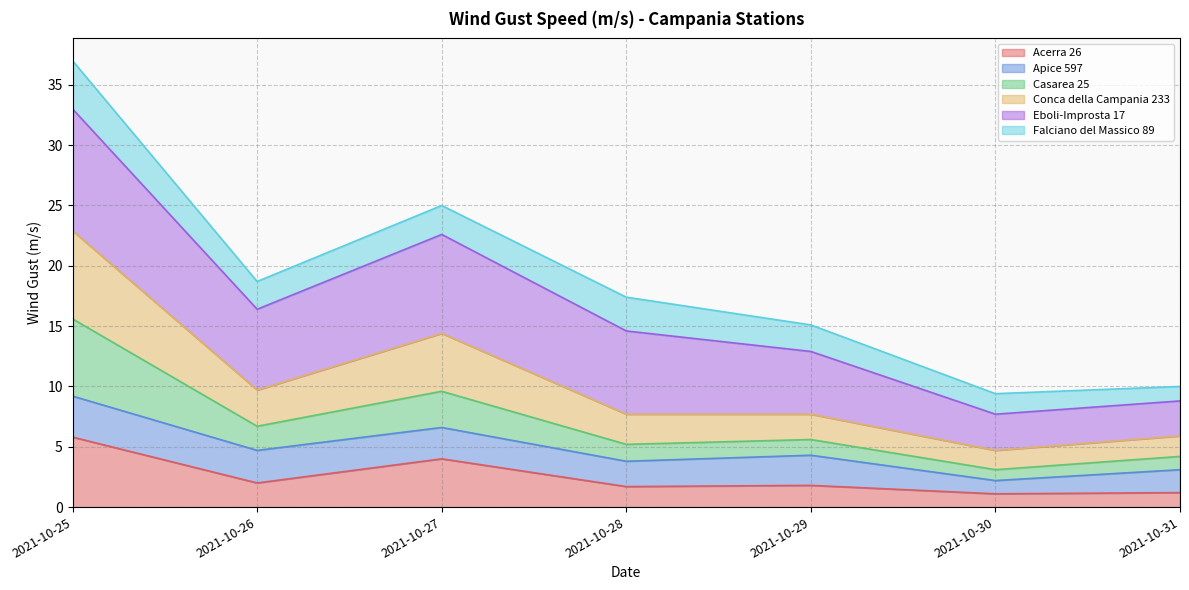

What is the minimum value for Acerra 26?

1.1